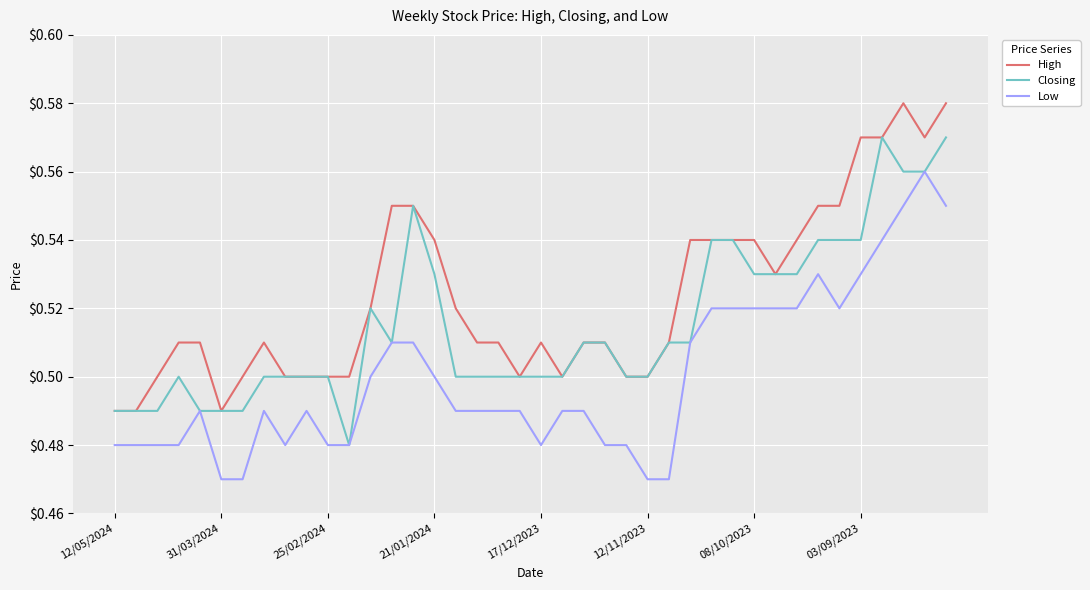

True or false: Low and High cross at least once.

False